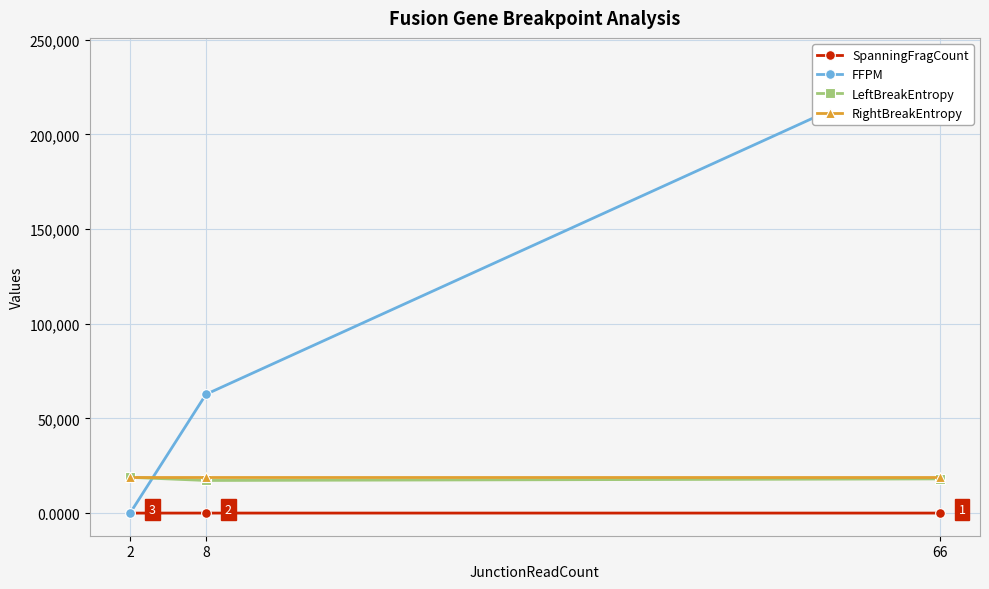

What is the sum of all RightBreakEntropy values?

57258